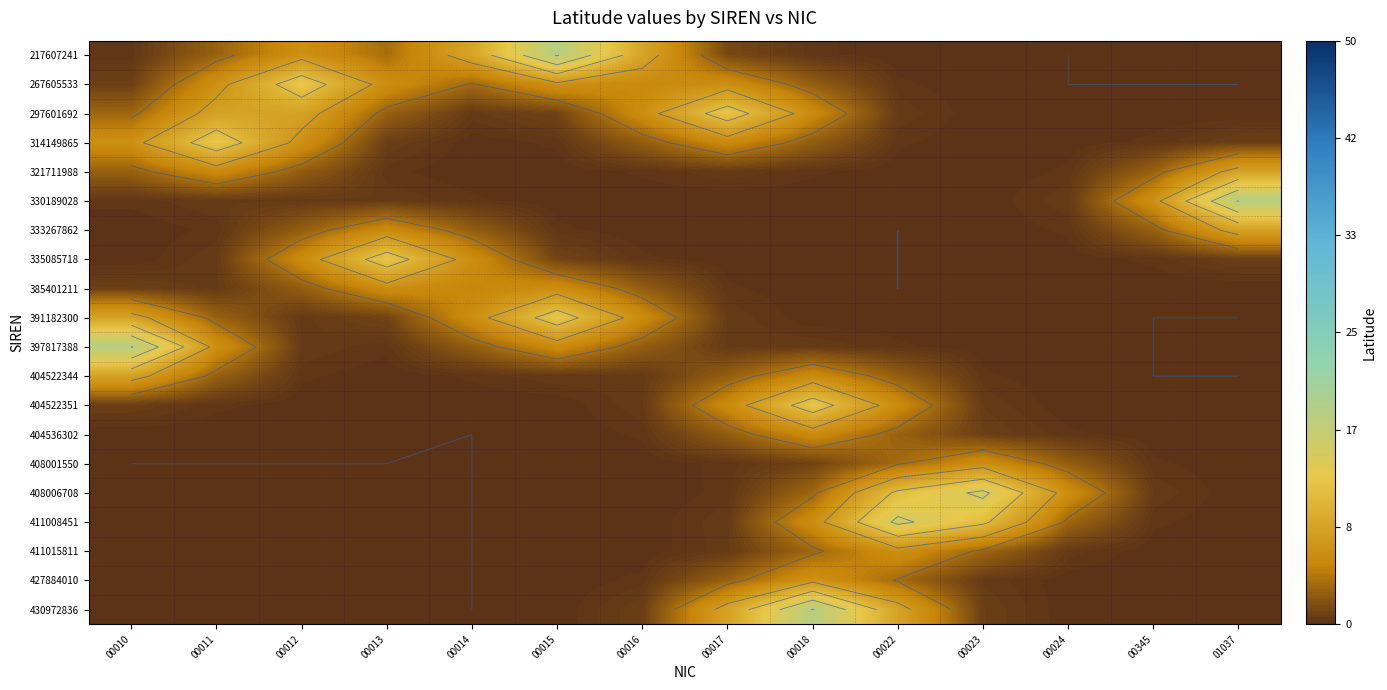

What is the sum of the 217607241 values at 00022 and 00017?

1.4